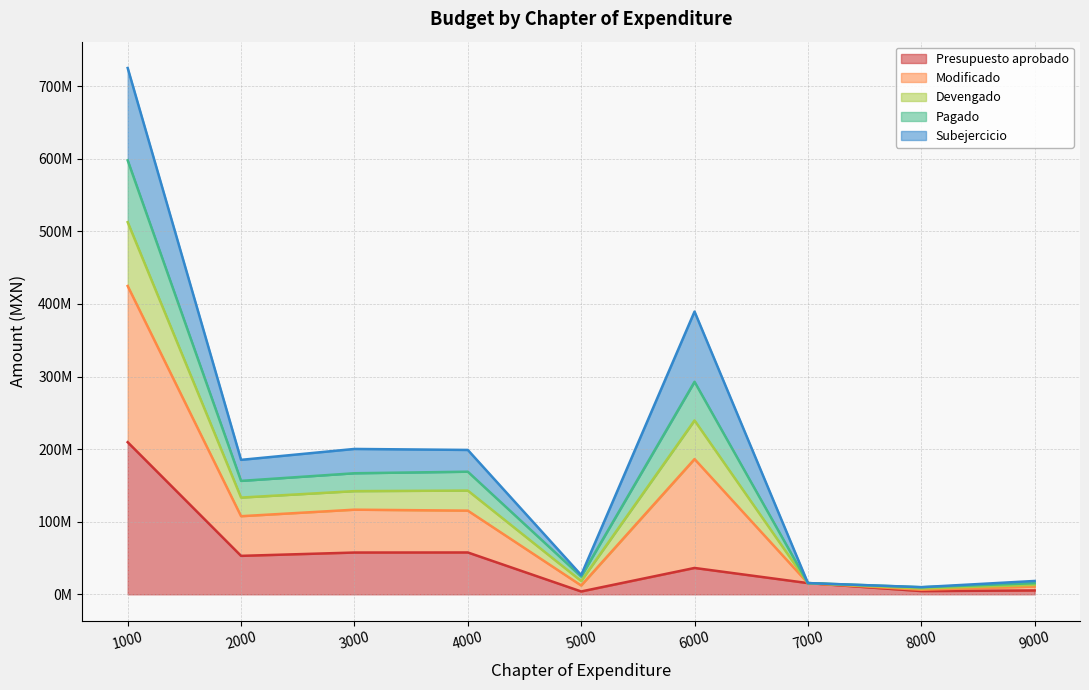

Which series changed the most between 3000 and 4000?

Devengado